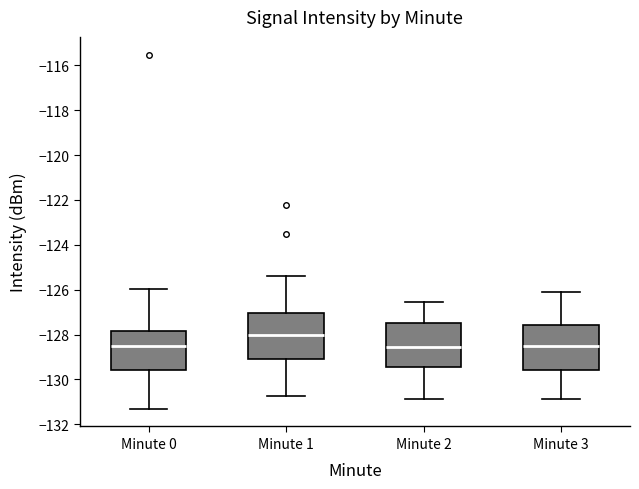

Reading left to right, transcribe this box plot: for each box, give where its median line is, the range the box spans, and where its two whiskers end, as read against the y-axis. The values are not printed on the chart, so give them approximately, as read against the axis.

Minute 0: median -128.6, box -129.6 to -127.8, whiskers -131.4 to -126.0
Minute 1: median -128.0, box -129.0 to -127.0, whiskers -130.8 to -125.4
Minute 2: median -128.6, box -129.4 to -127.6, whiskers -130.8 to -126.6
Minute 3: median -128.6, box -129.6 to -127.6, whiskers -130.8 to -126.2